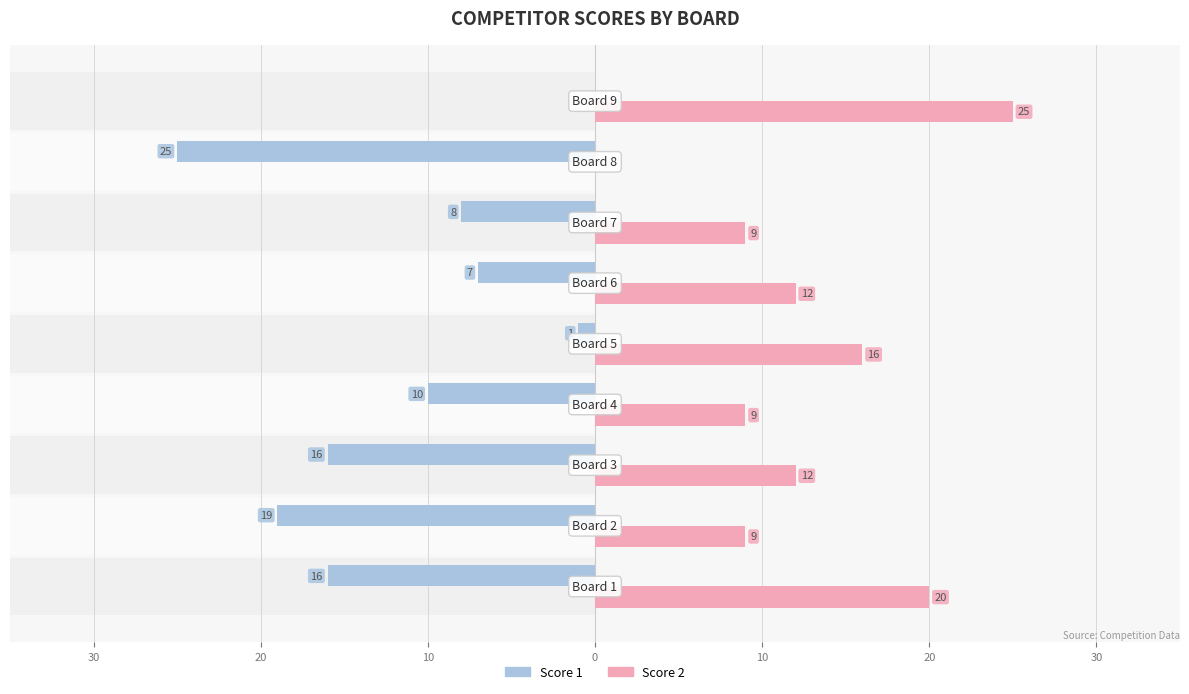

What is the value of the Score 2 bar at the 2nd from the left?

9